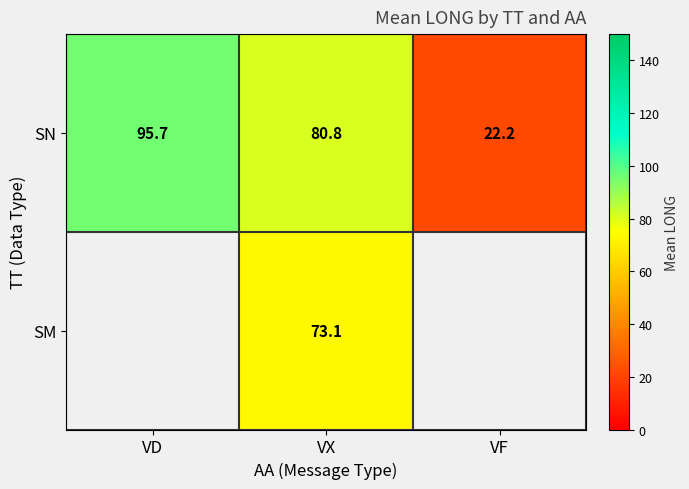

Is it true that SM equals 104.5 at VX?

False